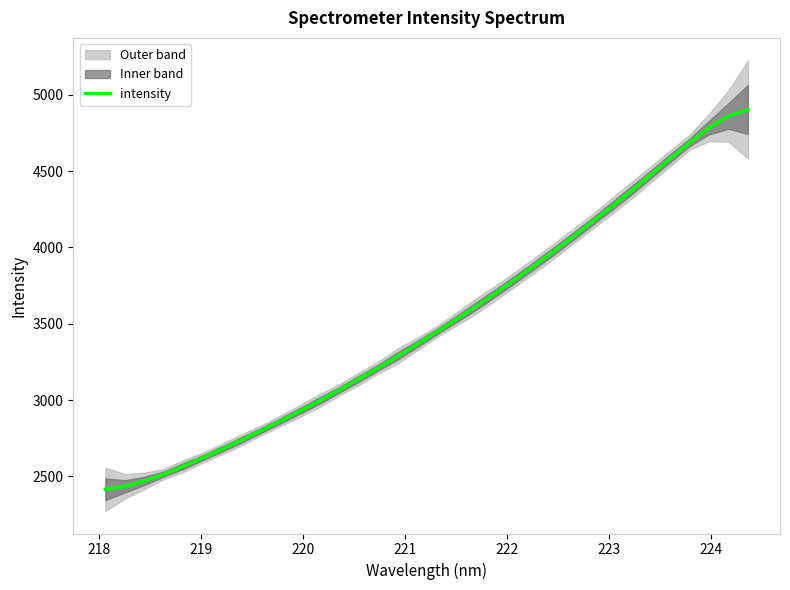

What is the label of the 27th point from the right?

224